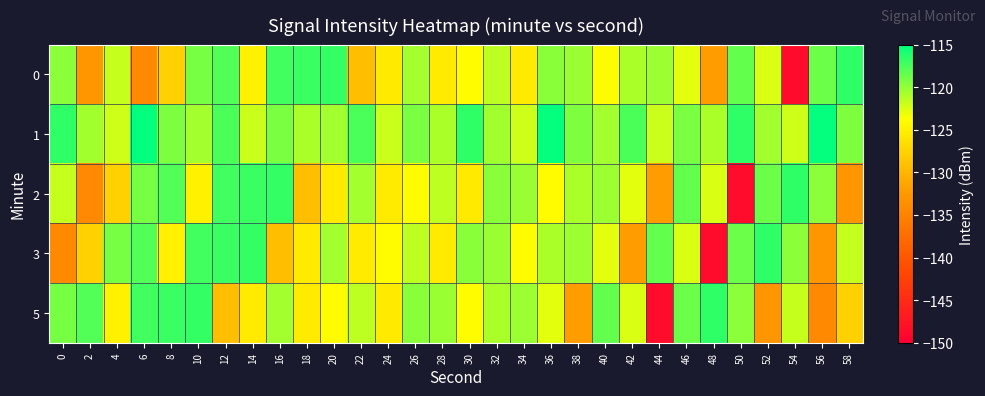

Rank the series at 40 from highest to lowest value.

5, 2, 1, 3, 0